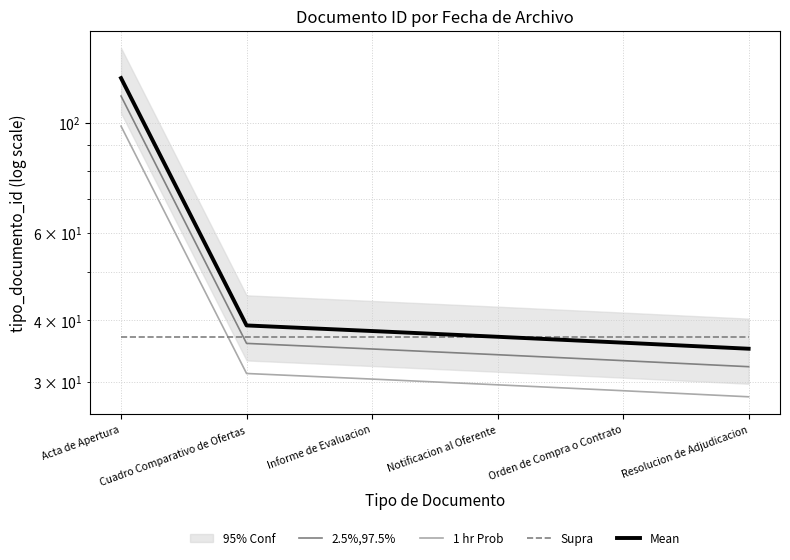

What are all the series names shown in the legend?

2.5%,97.5%, 1 hr Prob, Supra, Mean